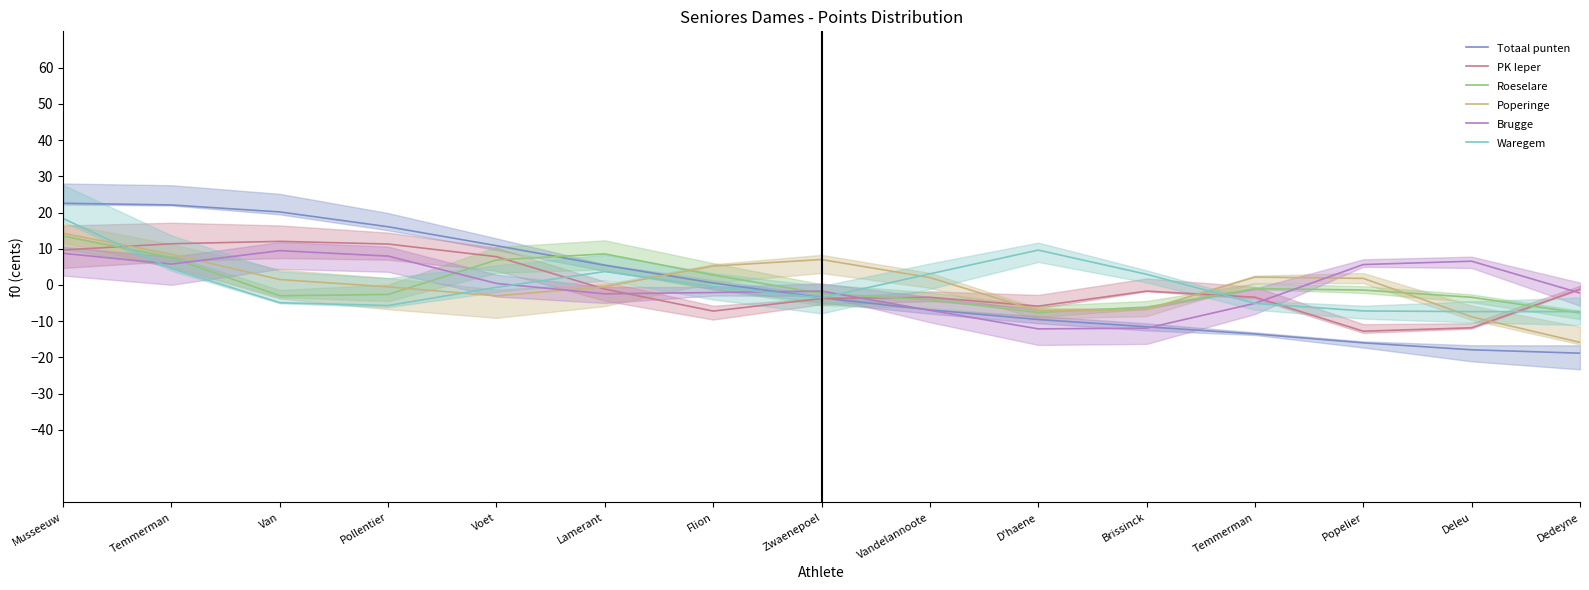

How many values in Poperinge are above zero?

8